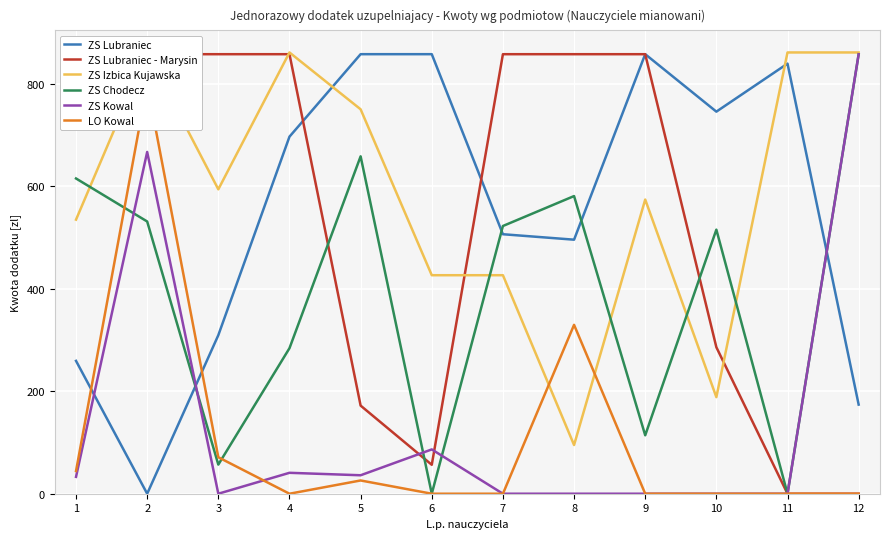

Which has a higher value, 4 or 2?

4